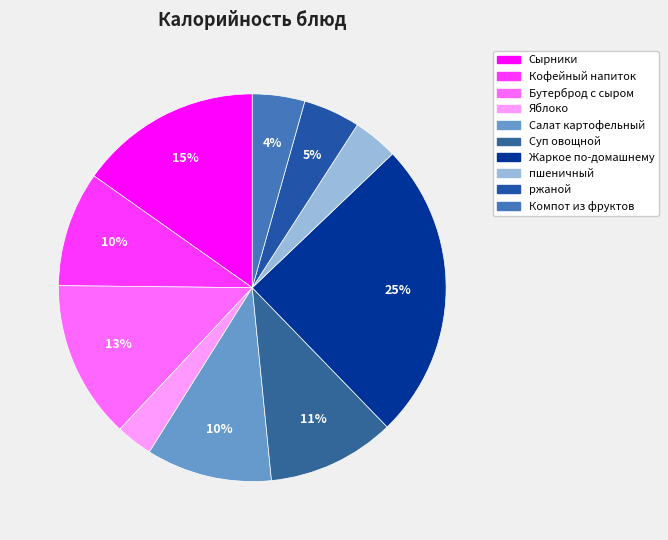

Count the number of slices in the pie.

10